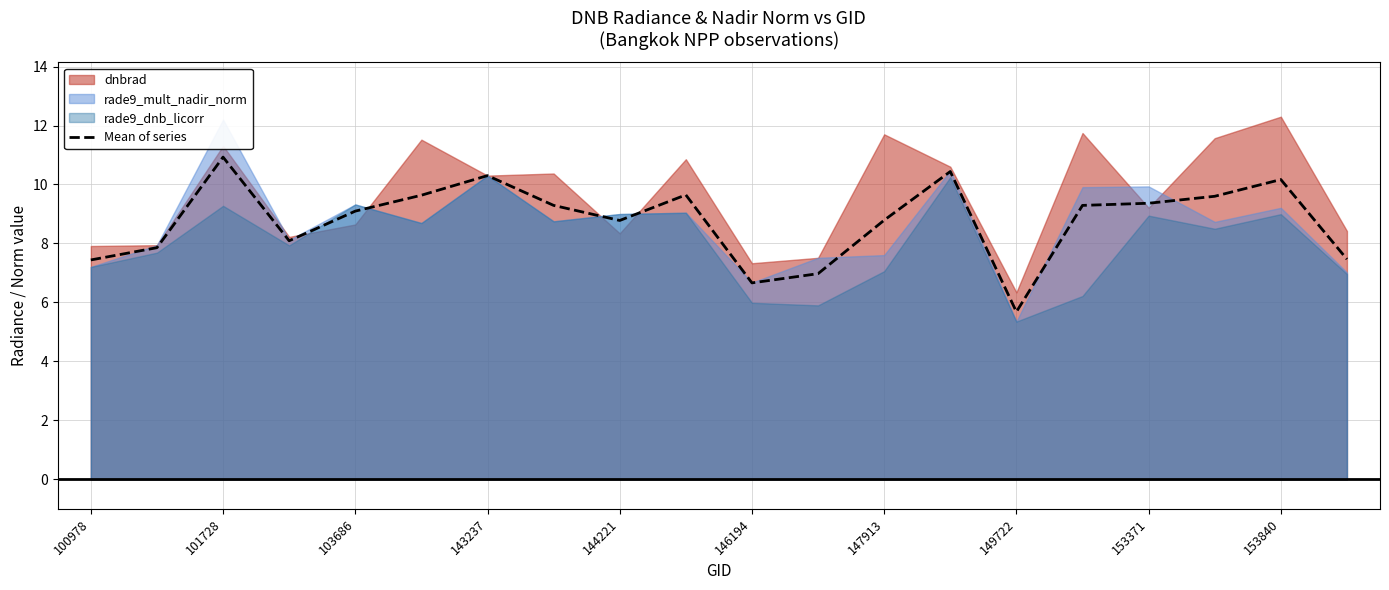

The Mean of series series shows 4.2 at 100978. True or false?

False